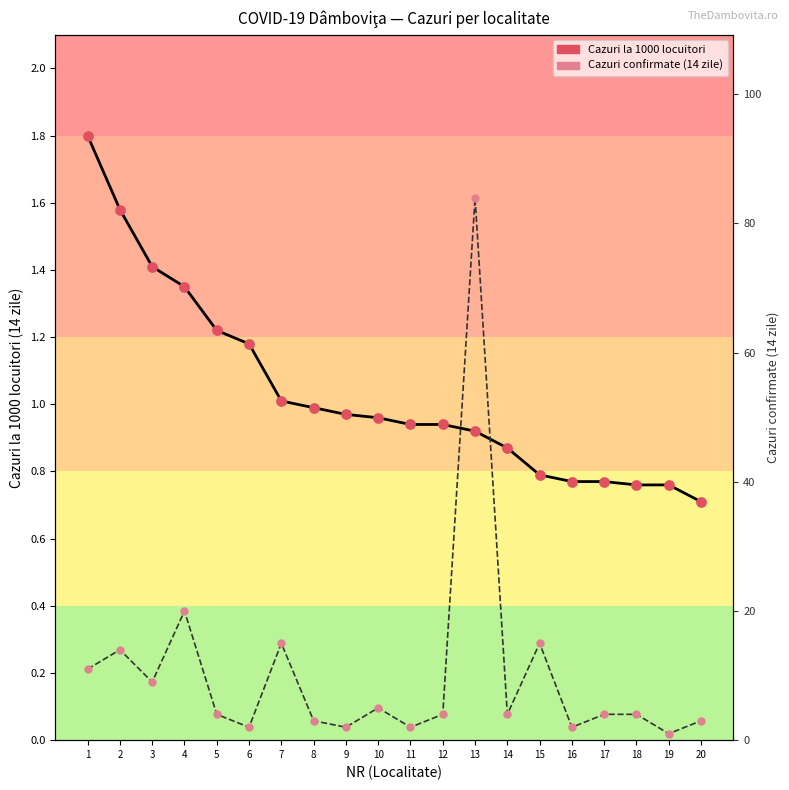

Which series has the widest spread of Y values?

CAZURI CONFIRMATE